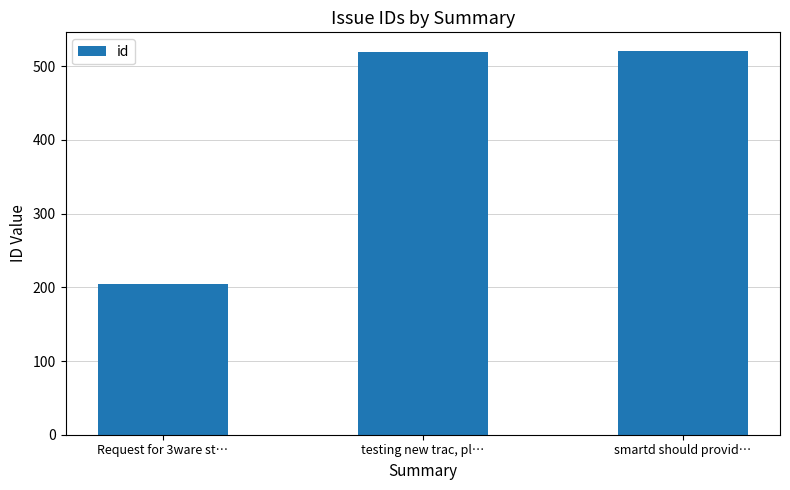

How many categories are shown in the chart?

3